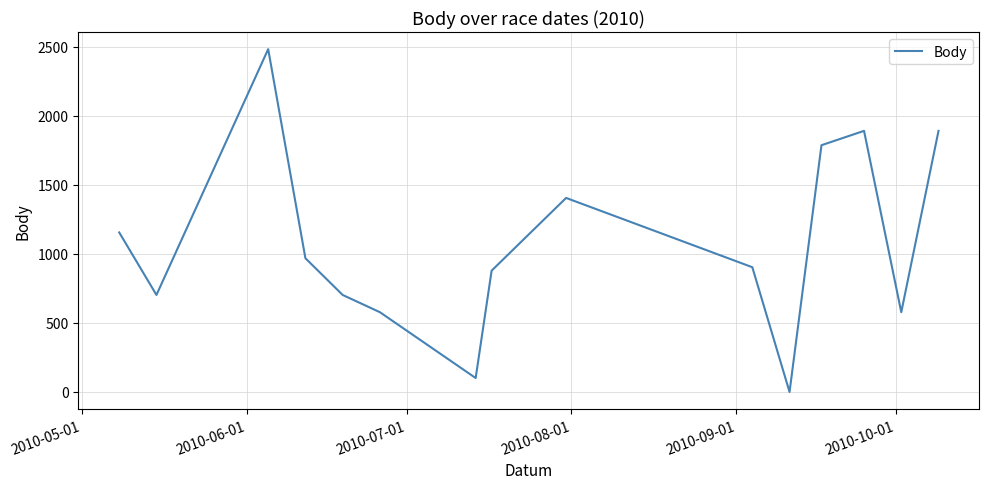

What is the greatest value displayed?

2484